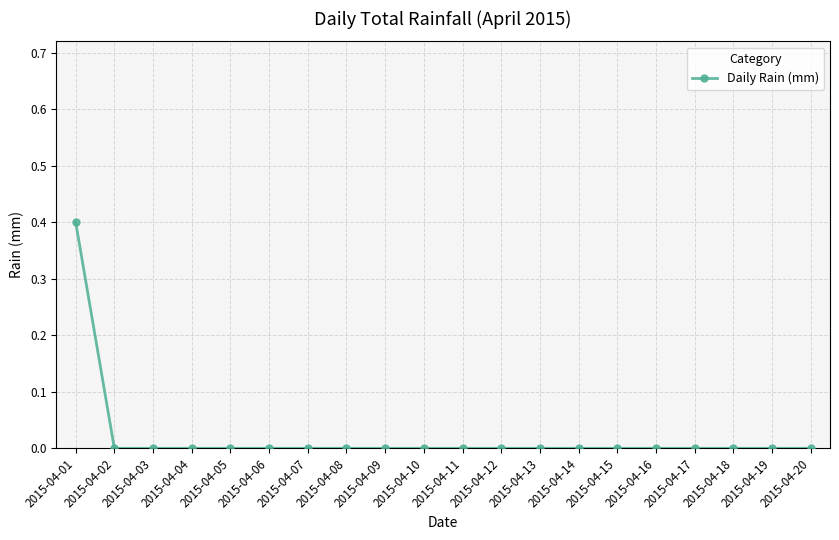

How many lines are shown in the chart?

1